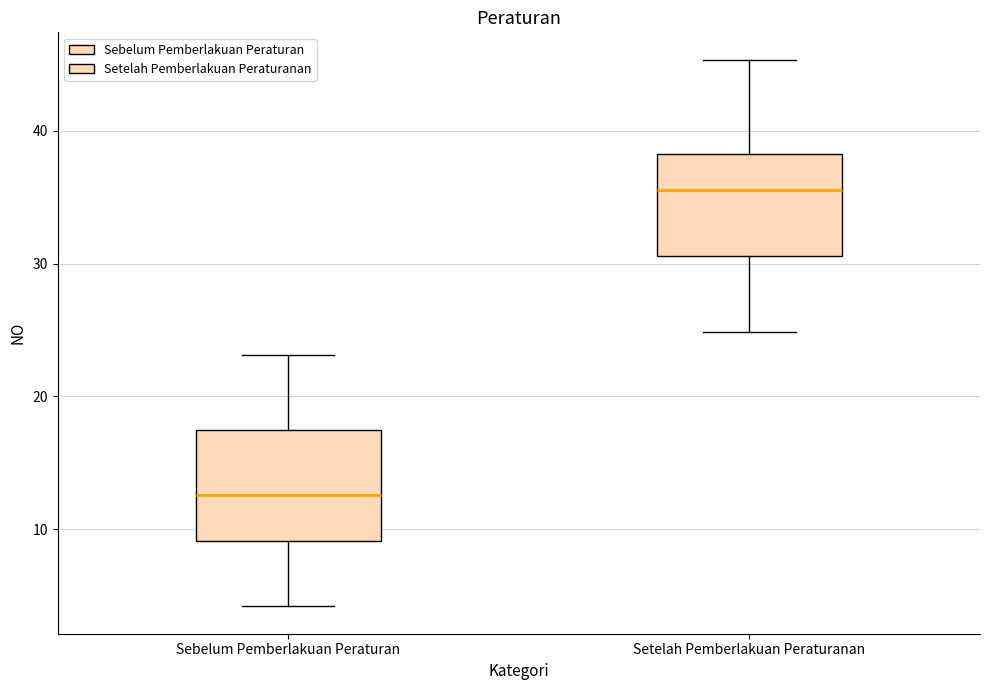

Where does the upper whisker of the box for Setelah Pemberlakuan Peraturanan end on the y-axis? The values are not printed on the chart, so give them approximately, as read against the axis.

45